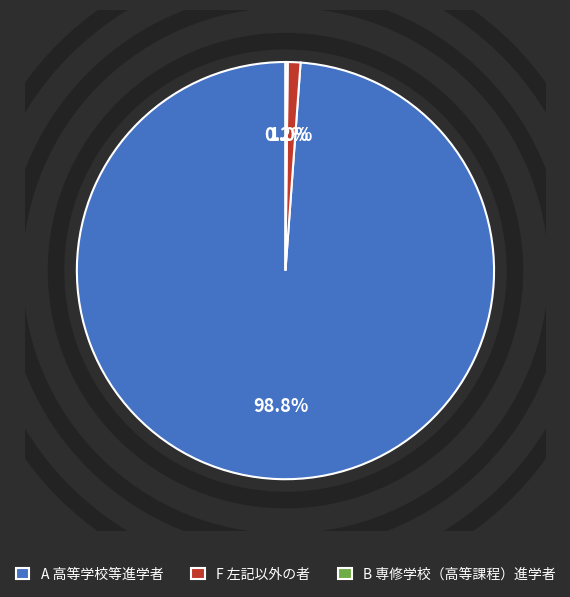

Is there any slice that represents more than half of the pie?

Yes